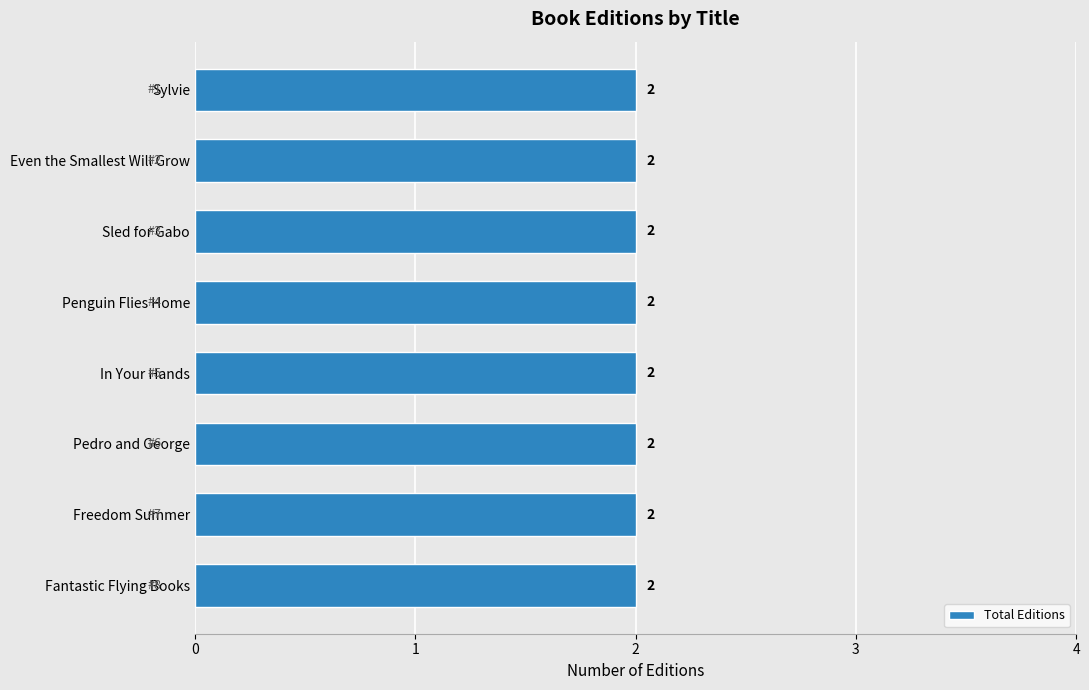

What is the label of the 7th bar from the right?

Even the Smallest Will Grow